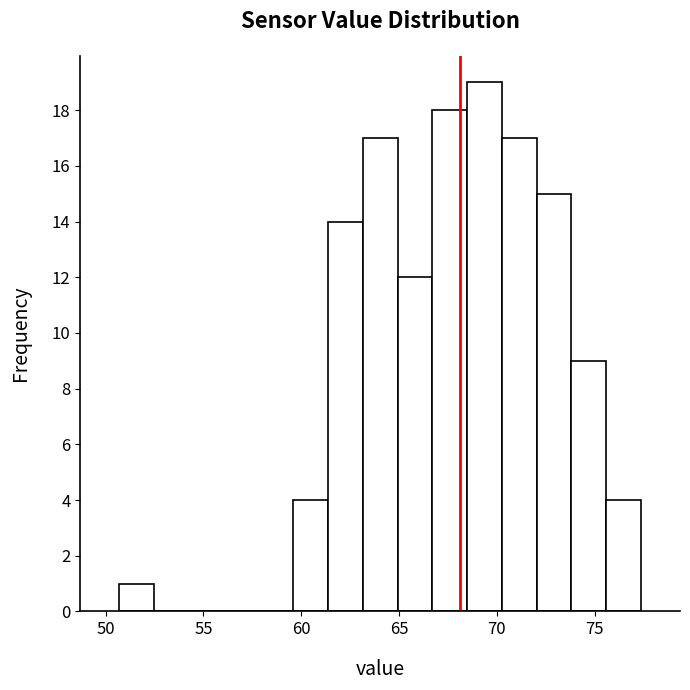

Read against the x-axis, roughly where is the centre of the tallest bar?

69.5